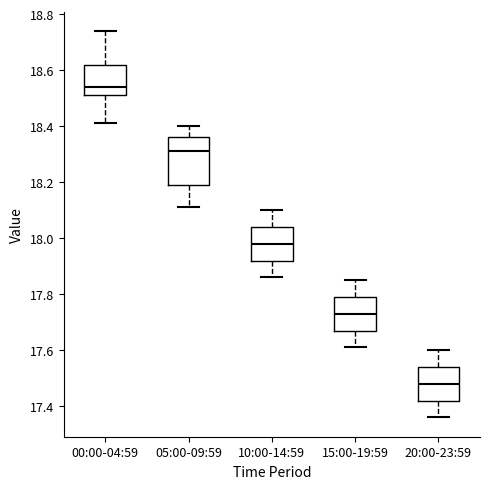

Which box's median line is the lowest?

20:00-23:59